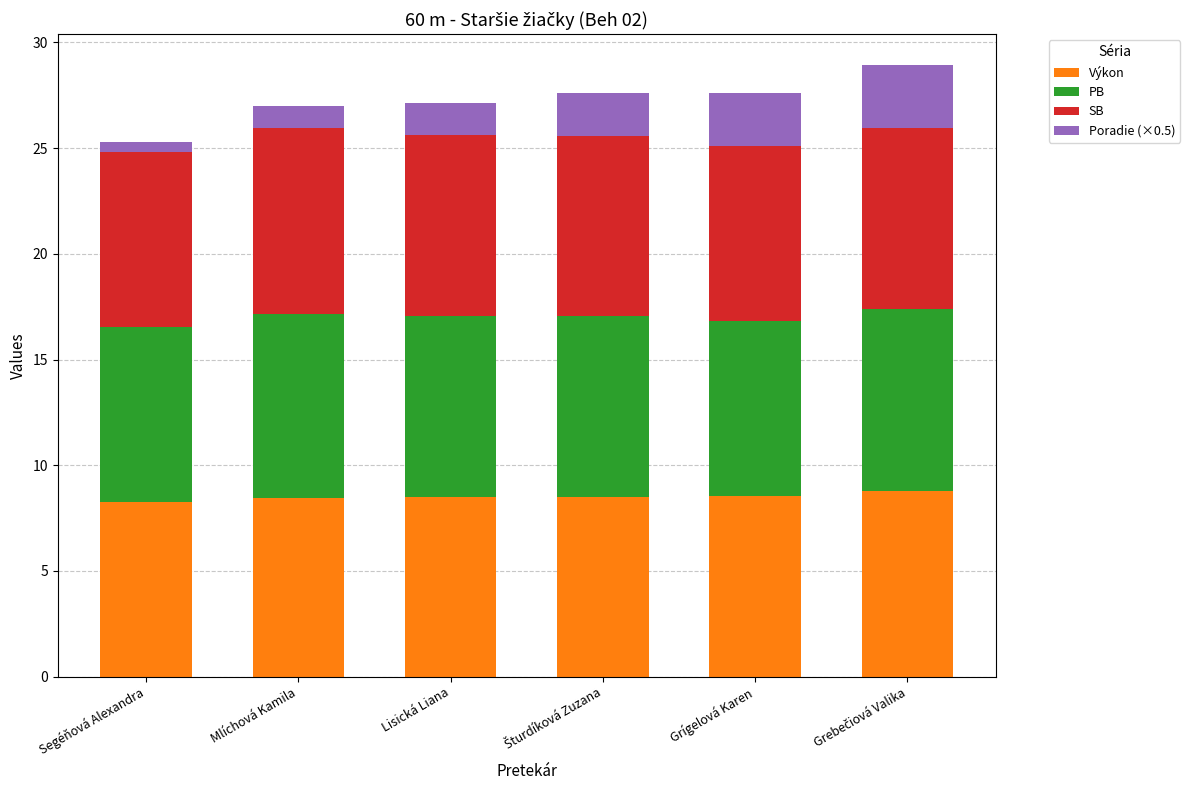

What is the total value across all series at Mlíchová Kamila?

27.0